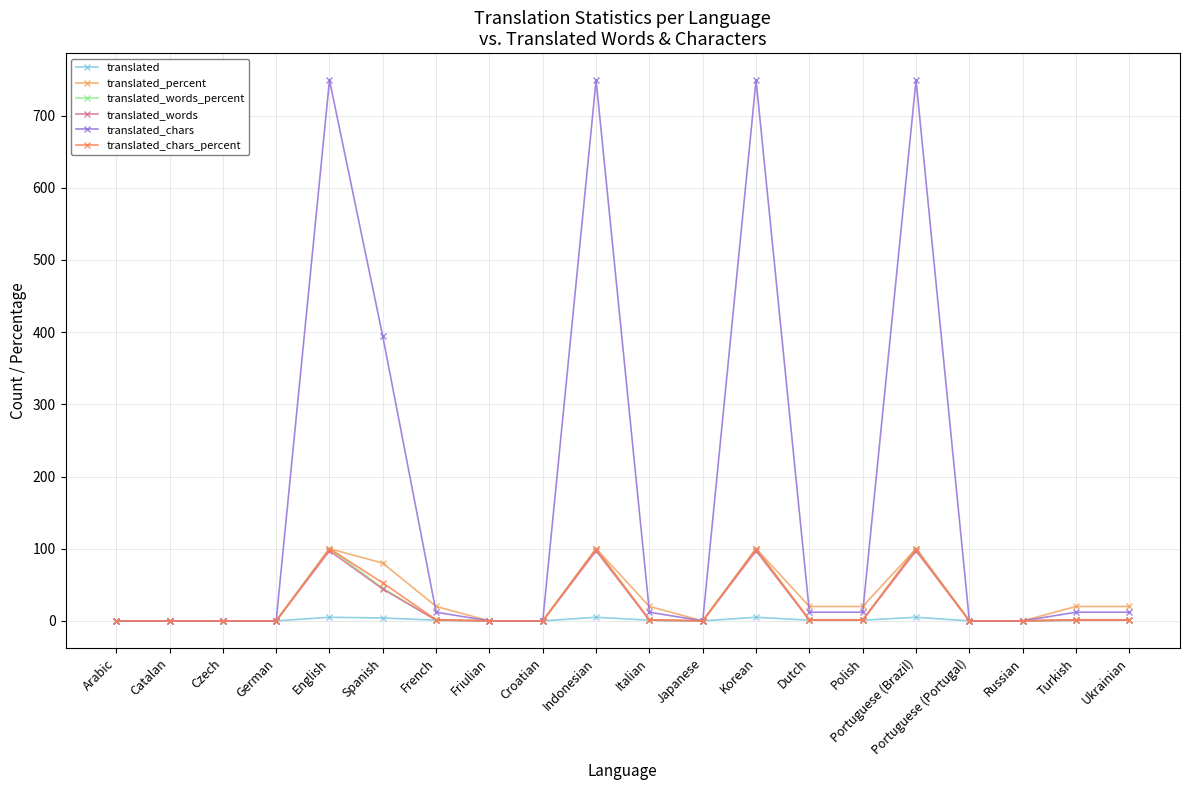

At how many categories does at least one series exceed 150?

5